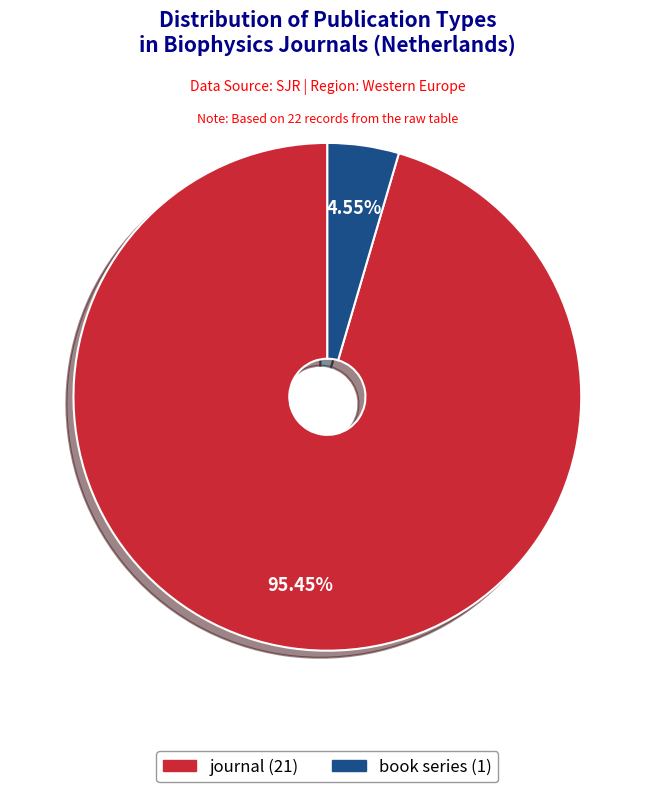

What is the smallest slice in the pie chart?

book series